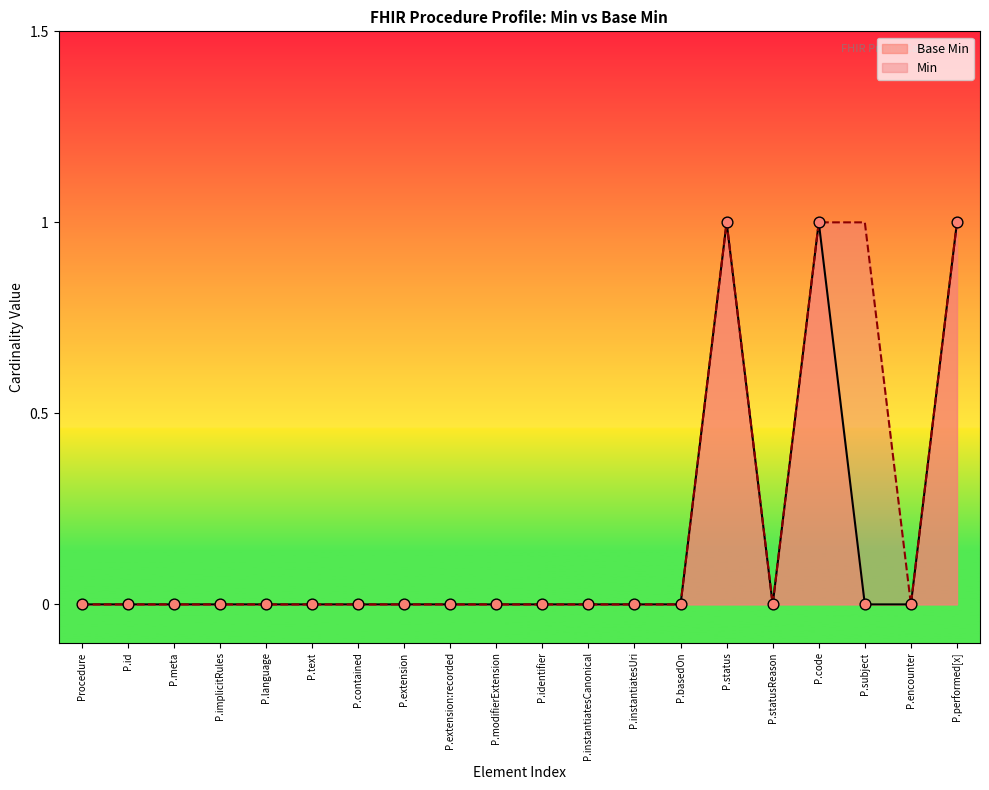

Is it true that Base Min equals 1 at P.performed[x]?

True